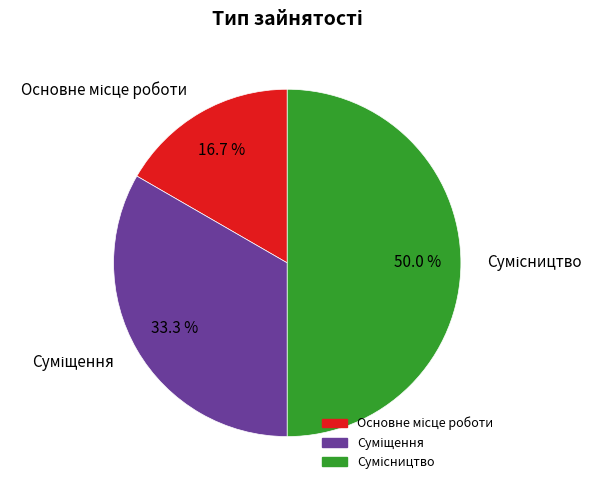

Which slice is the largest?

Сумісництво